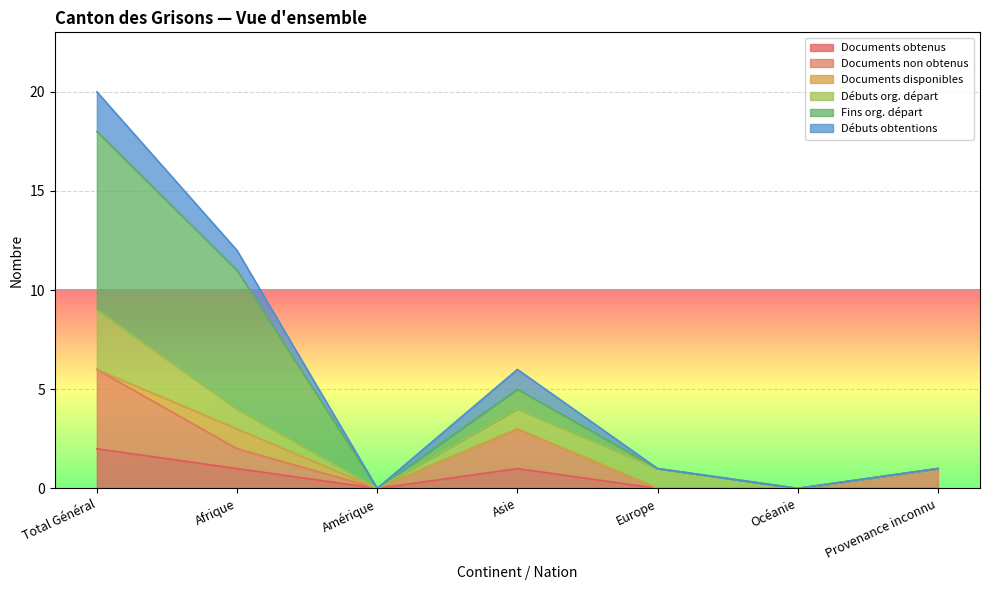

The Documents non obtenus series shows 6 at Total Général. True or false?

True